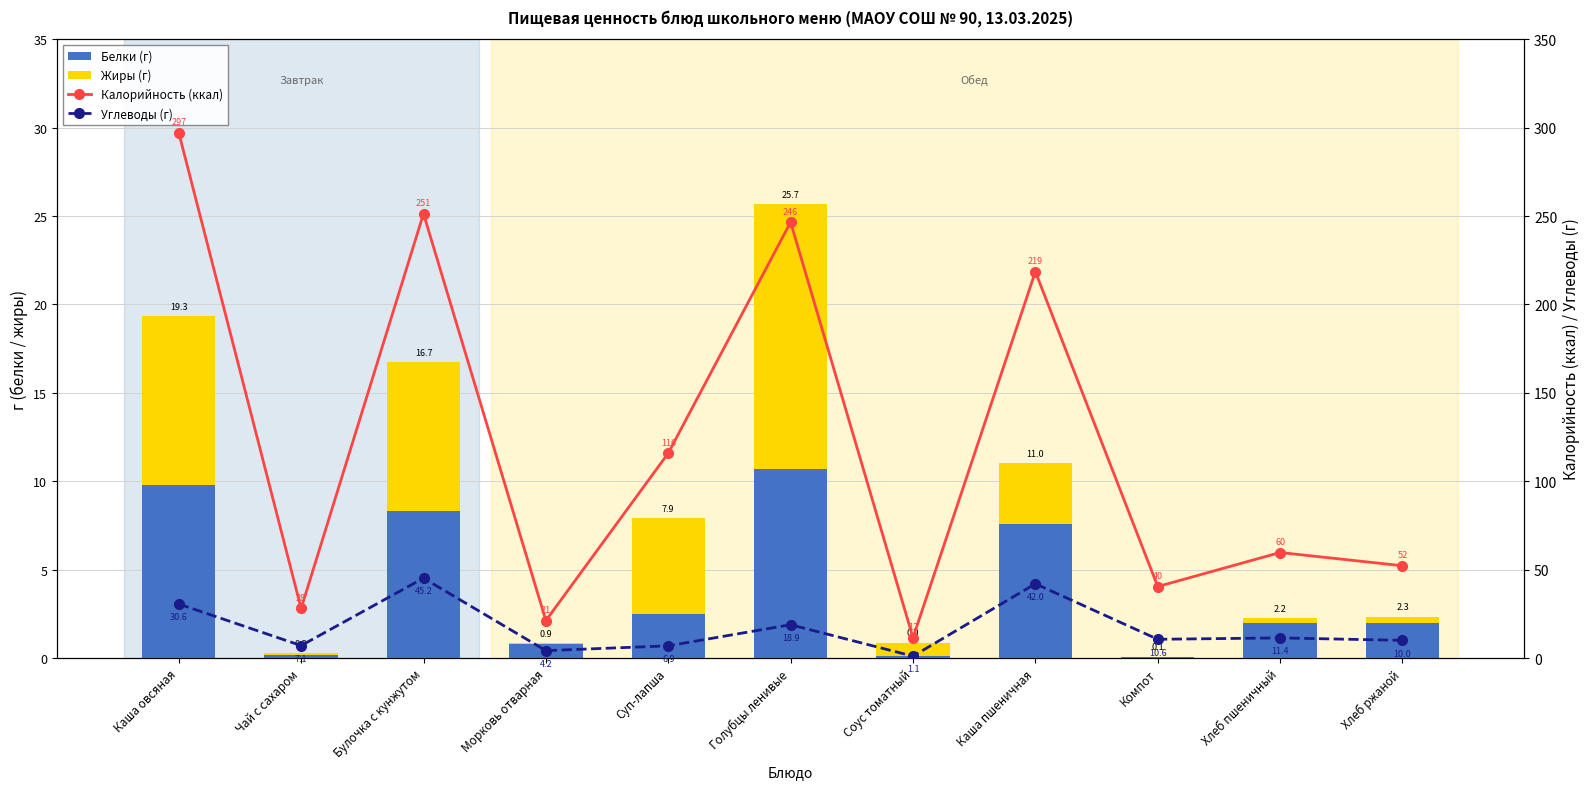

Read the Жиры (г) value at Хлеб ржаной.

0.4